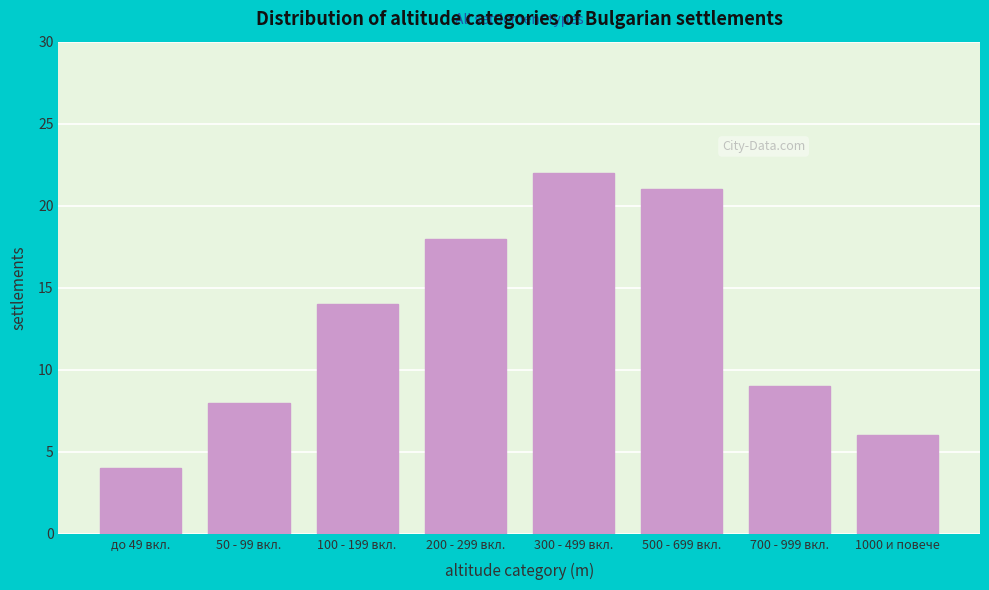

Reading right to left, transcribe all the data shown in this chart.

1000 и повече=6	700 - 999 вкл.=9	500 - 699 вкл.=21	300 - 499 вкл.=22	200 - 299 вкл.=18	100 - 199 вкл.=14	50 - 99 вкл.=8	до 49 вкл.=4